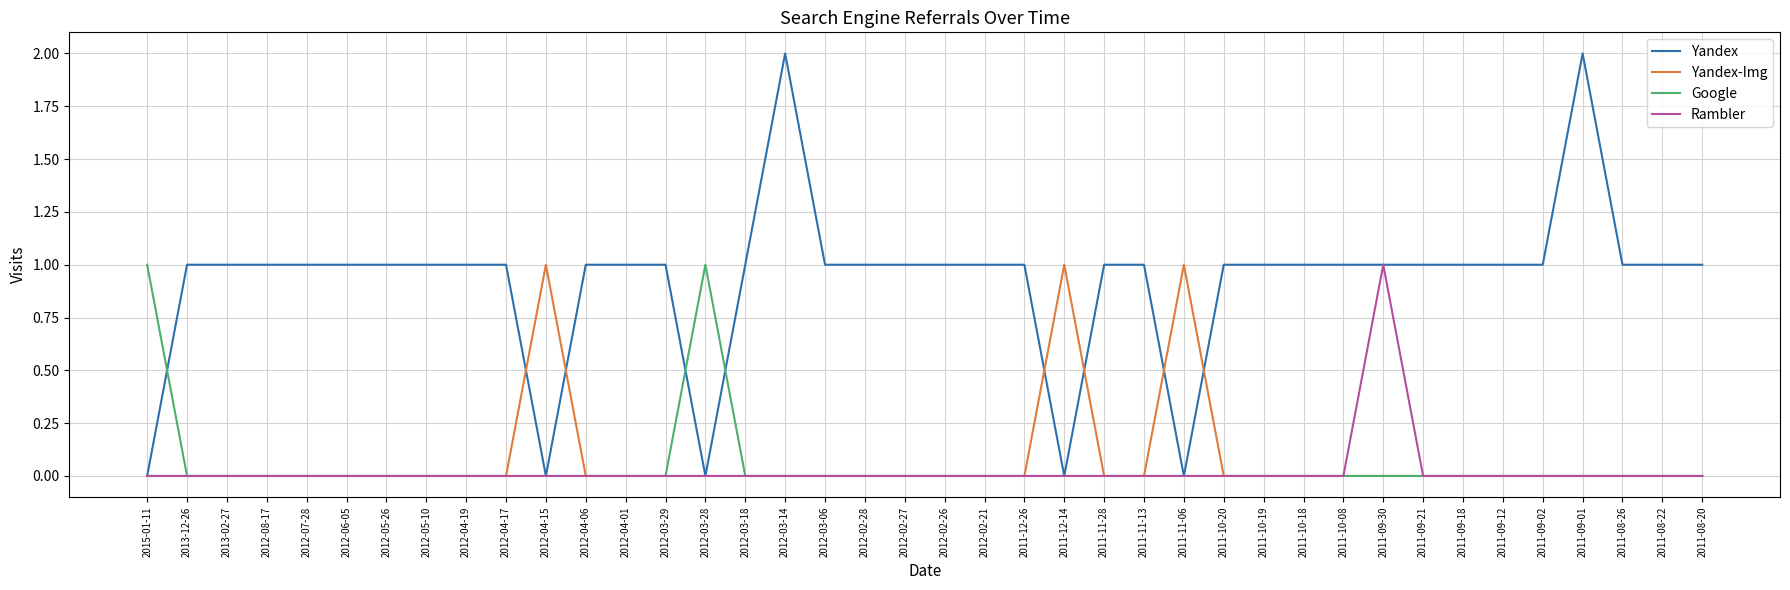

What is the difference between the highest and lowest values at 2012-05-10?

1